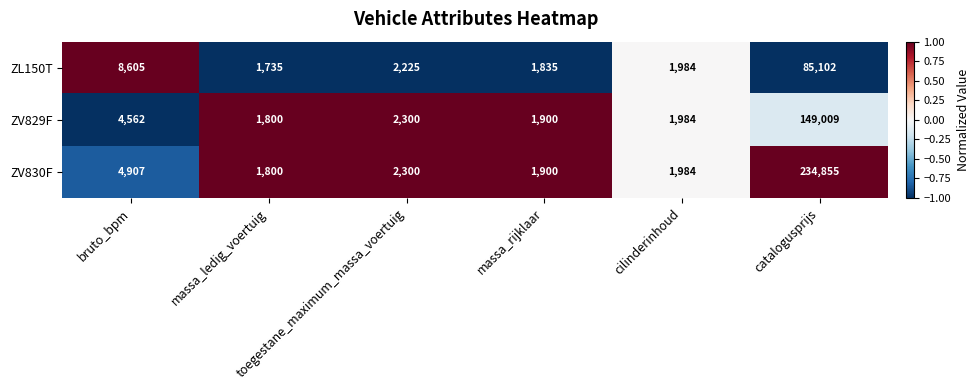

Which series has the largest total across all categories?

ZV830F